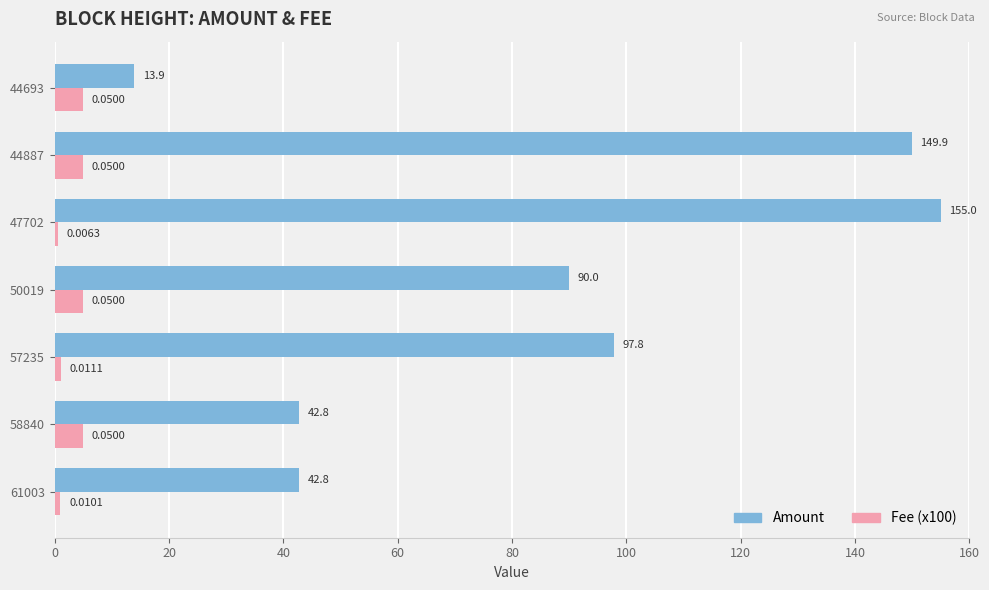

How many values in the Amount series are below 89?

3